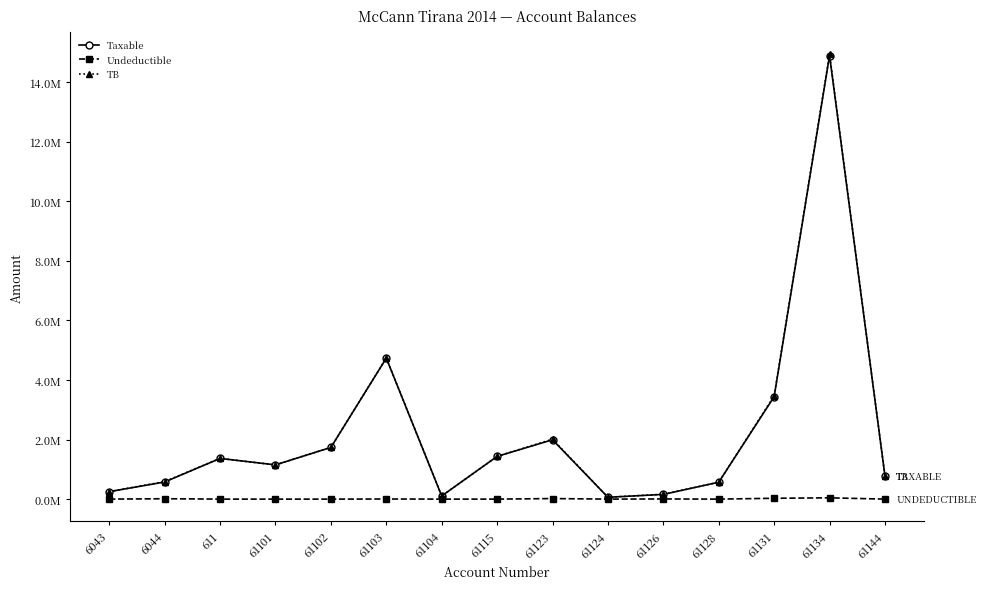

Is this an area chart (filled region under the line)?

No